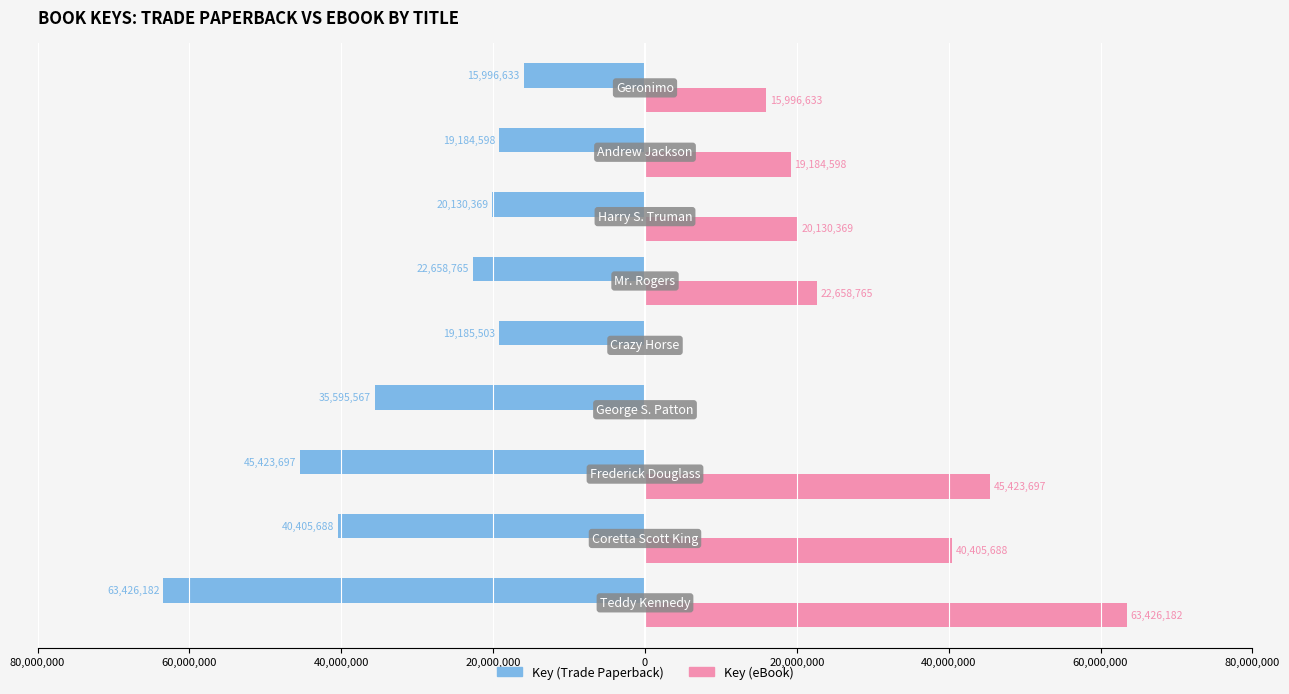

What are all the series names shown in the legend?

Key (Trade Paperback), Key (eBook)